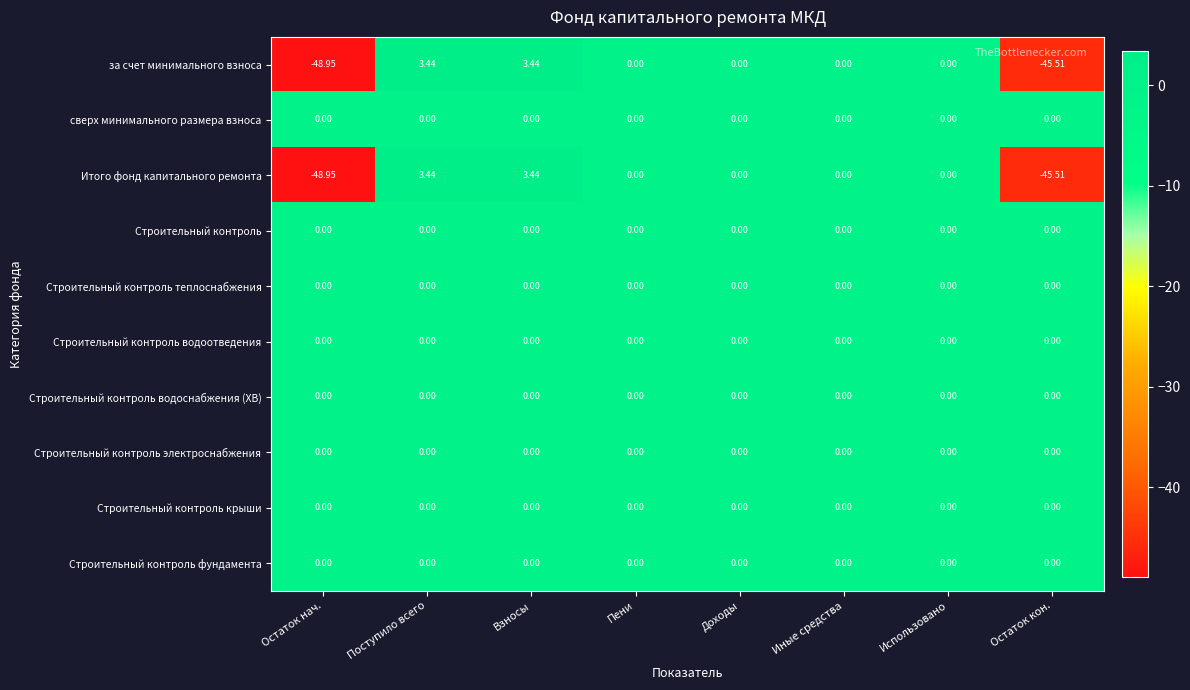

At which category does the chart reach its minimum across all series?

Остаток нач.